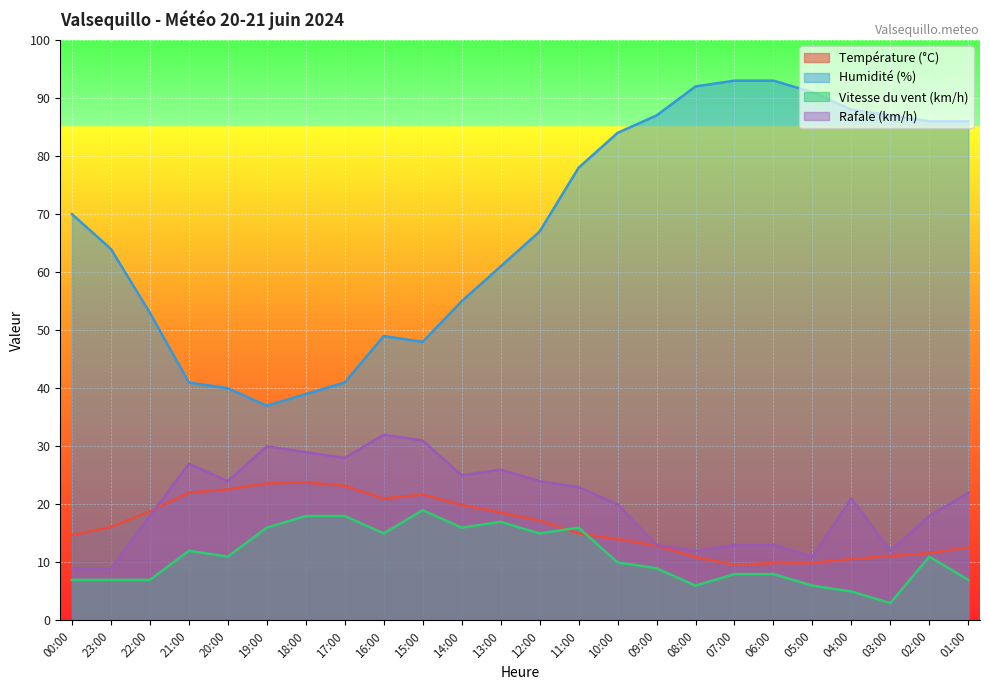

Which category has the lowest value across all series?

03:00